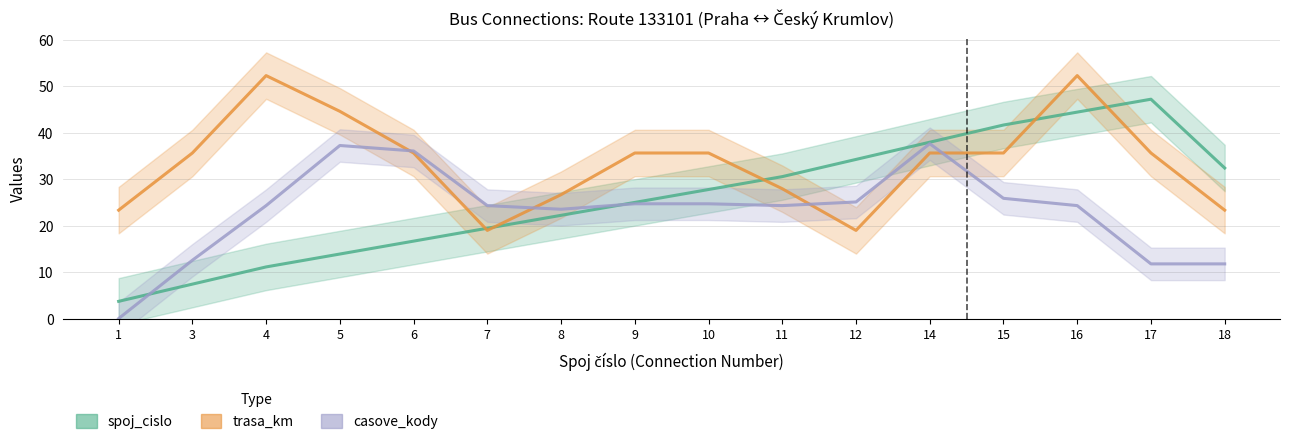

What is the value of the spoj_cislo point at the 14th from the left?

44.4